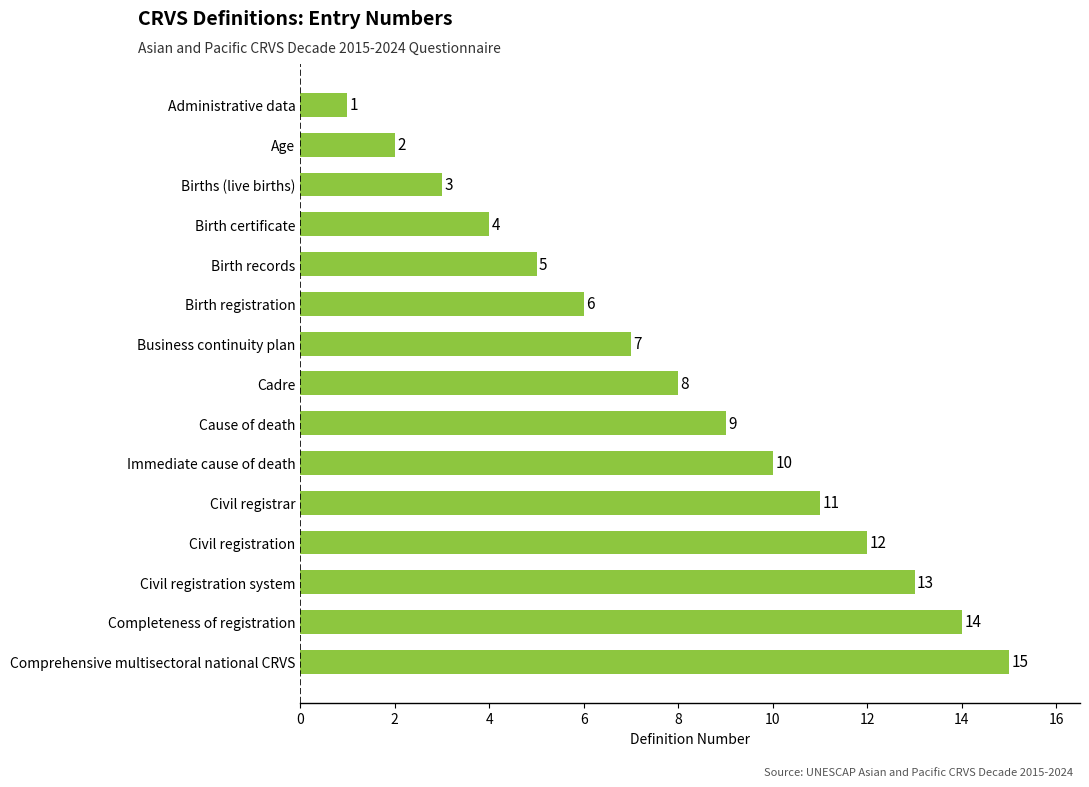

How many data points does each series have?

15